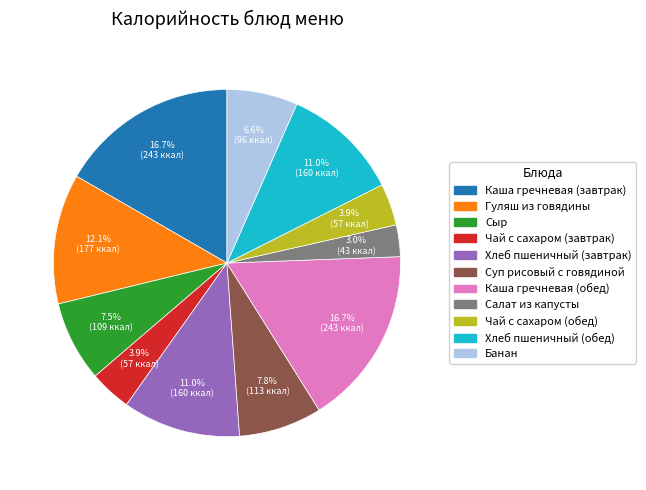

Which category has the smallest portion of the pie?

Салат из капусты